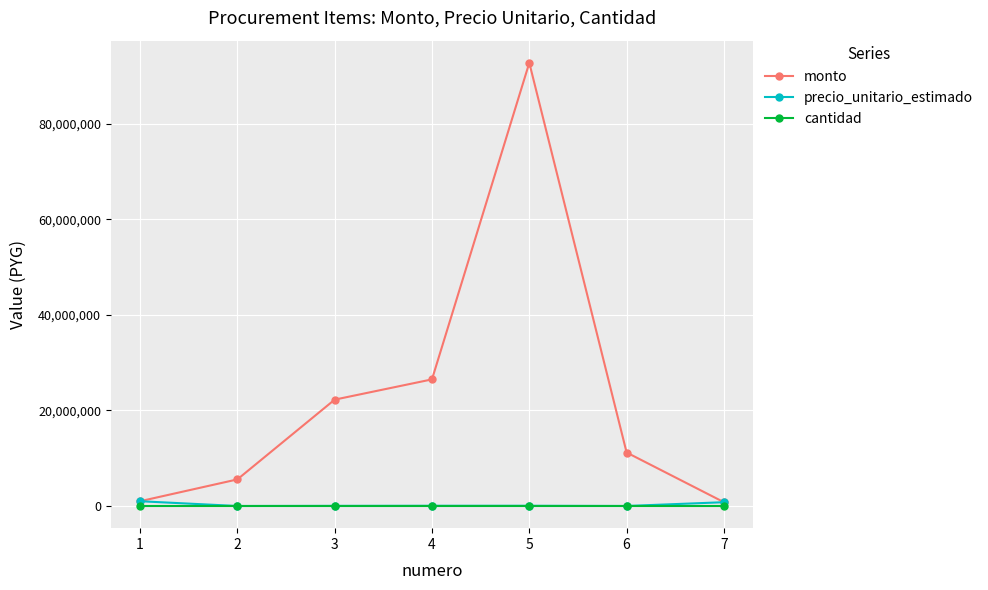

At which category does the chart reach its peak across all series?

5